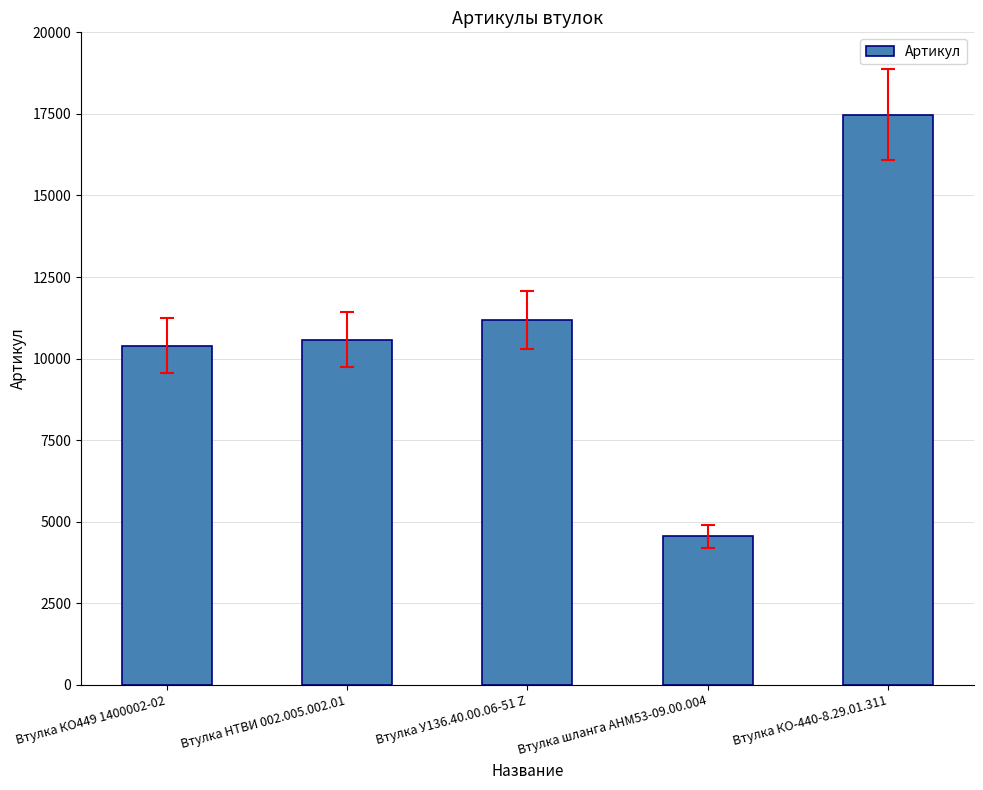

List the labels in order of value, largest first.

Втулка КО-440-8.29.01.311, Втулка У136.40.00.06-51 Z, Втулка НТВИ 002.005.002.01, Втулка КО449 1400002-02, Втулка шланга АНМ53-09.00.004